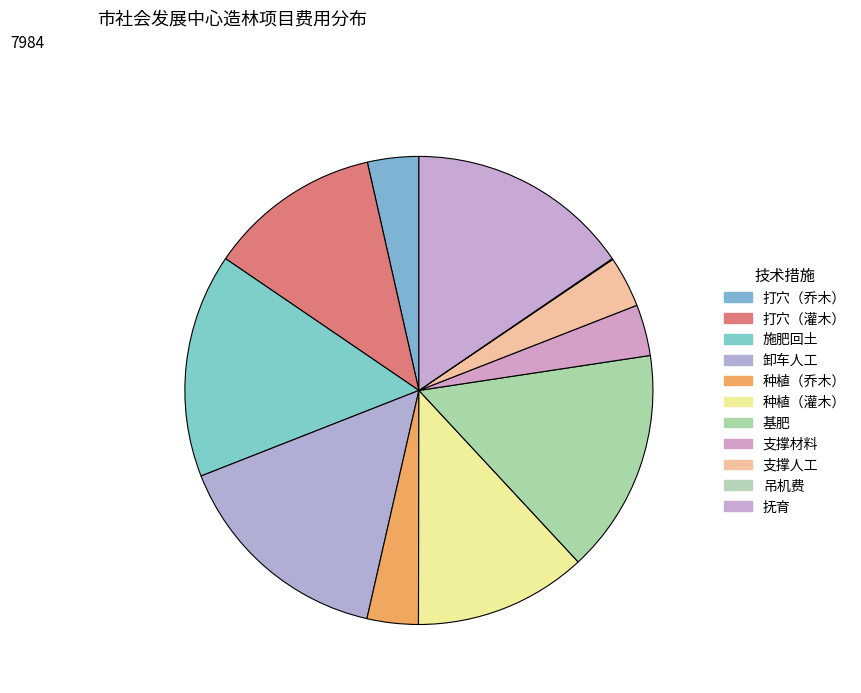

Count the number of slices in the pie.

11